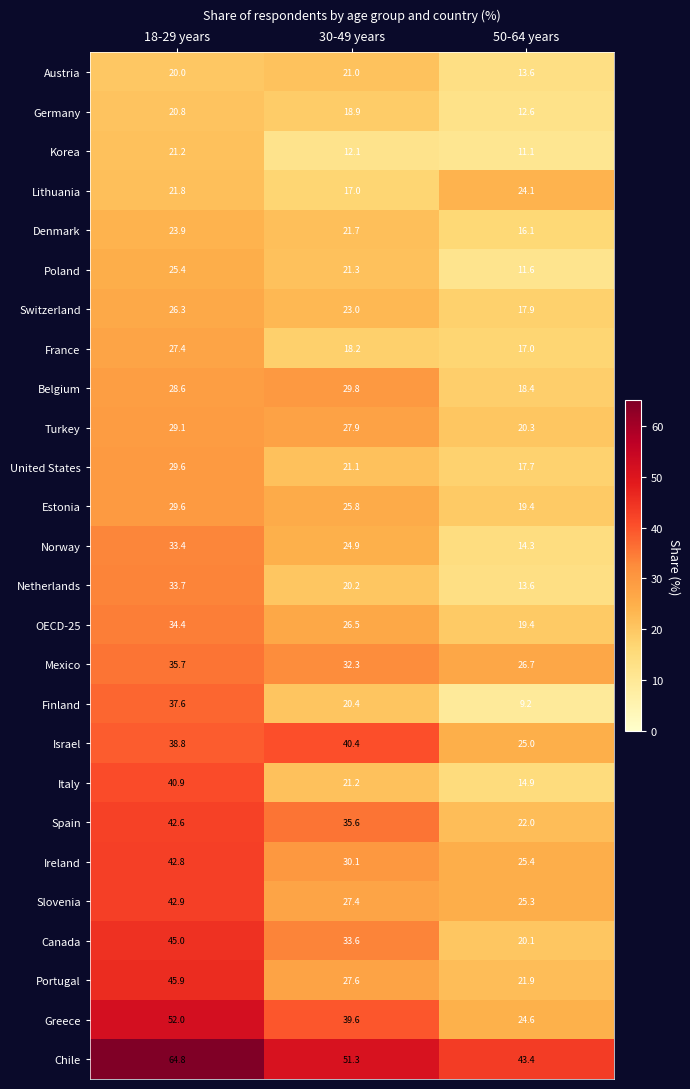

Rank the categories by Austria value from lowest to highest.

50-64 years, 18-29 years, 30-49 years